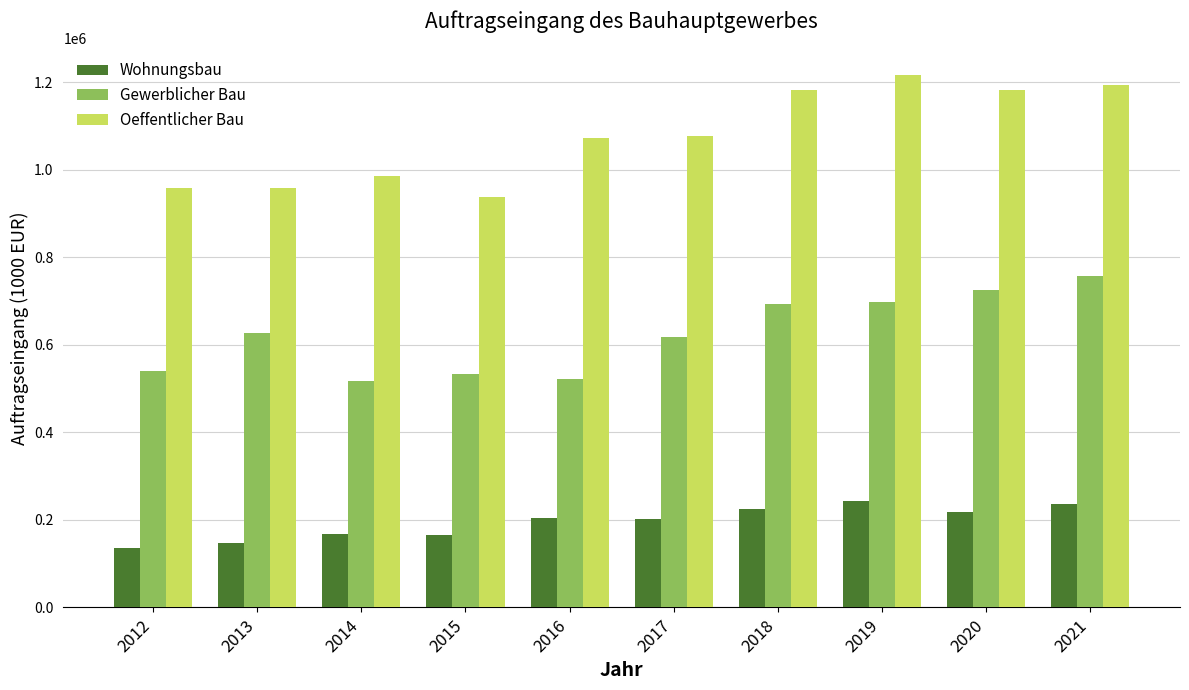

What is the average value of the Oeffentlicher Bau series?

1076301.7